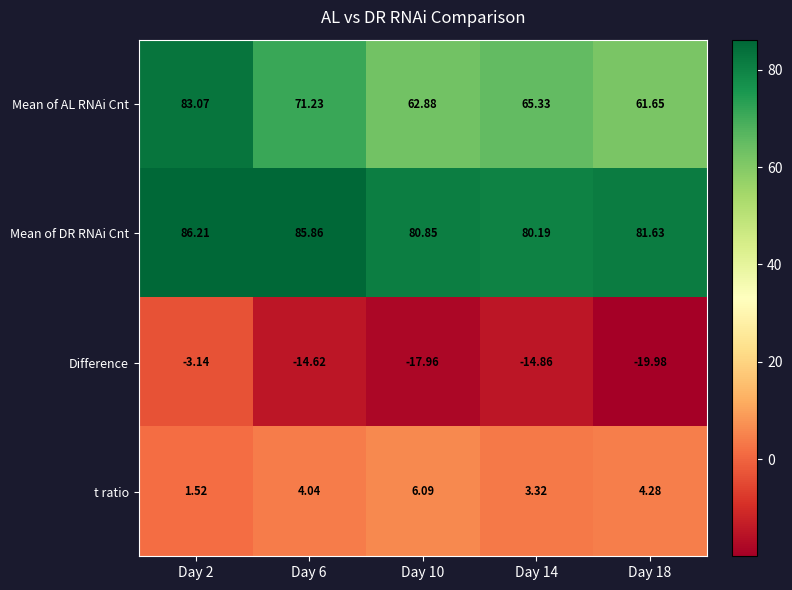

Is the value of Mean of AL RNAi Cnt at Day 10 greater than the value of Difference at Day 2?

Yes